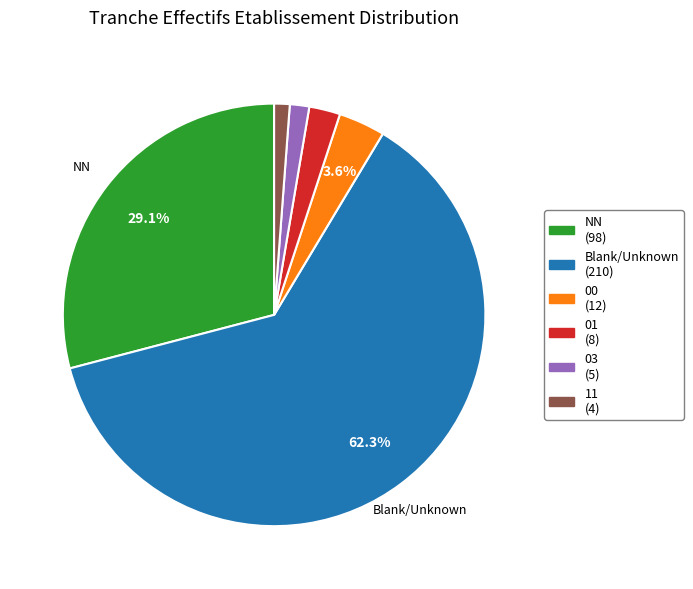

Count the number of slices in the pie.

6